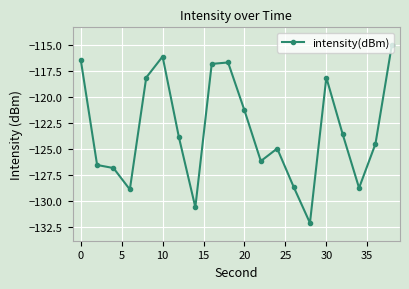

What is the smallest value displayed?

-132.2